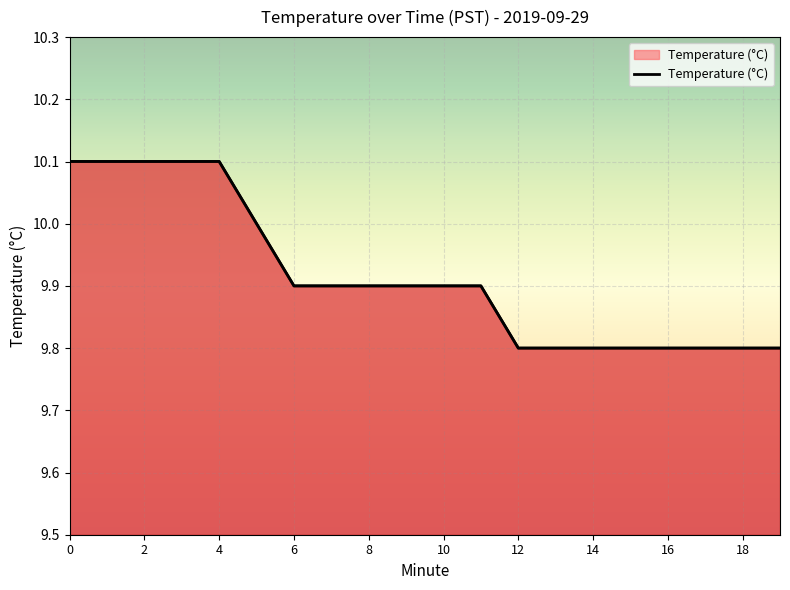

What is the difference between the maximum and second lowest values?

0.3